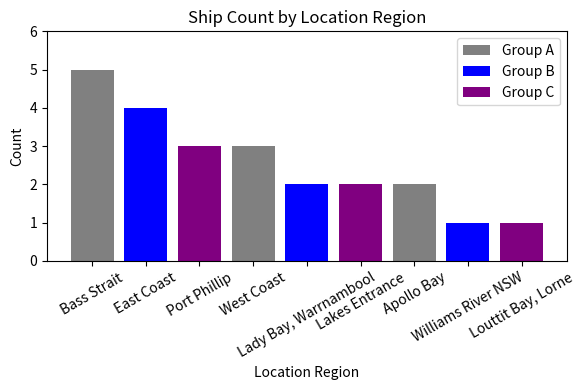

Which label corresponds to the largest value in the chart?

Bass Strait